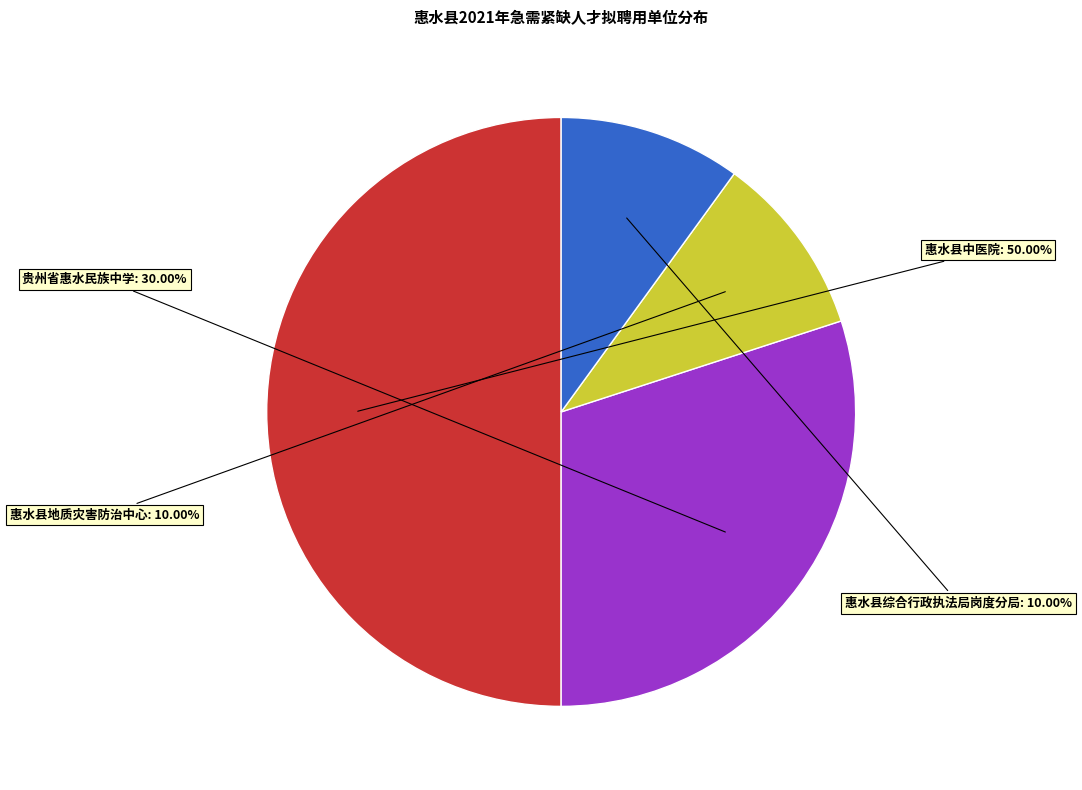

How many segments does this pie chart have?

4